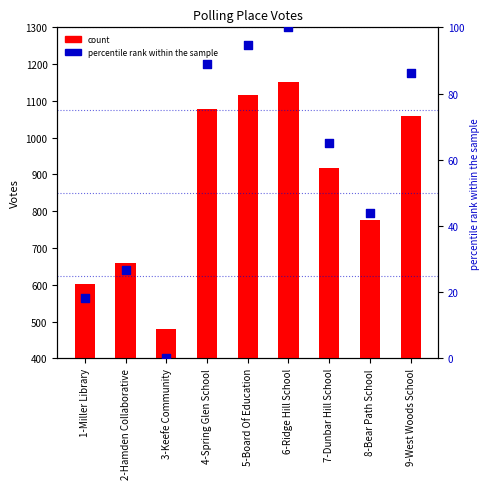

Which series has the largest Y range (max minus min)?

count